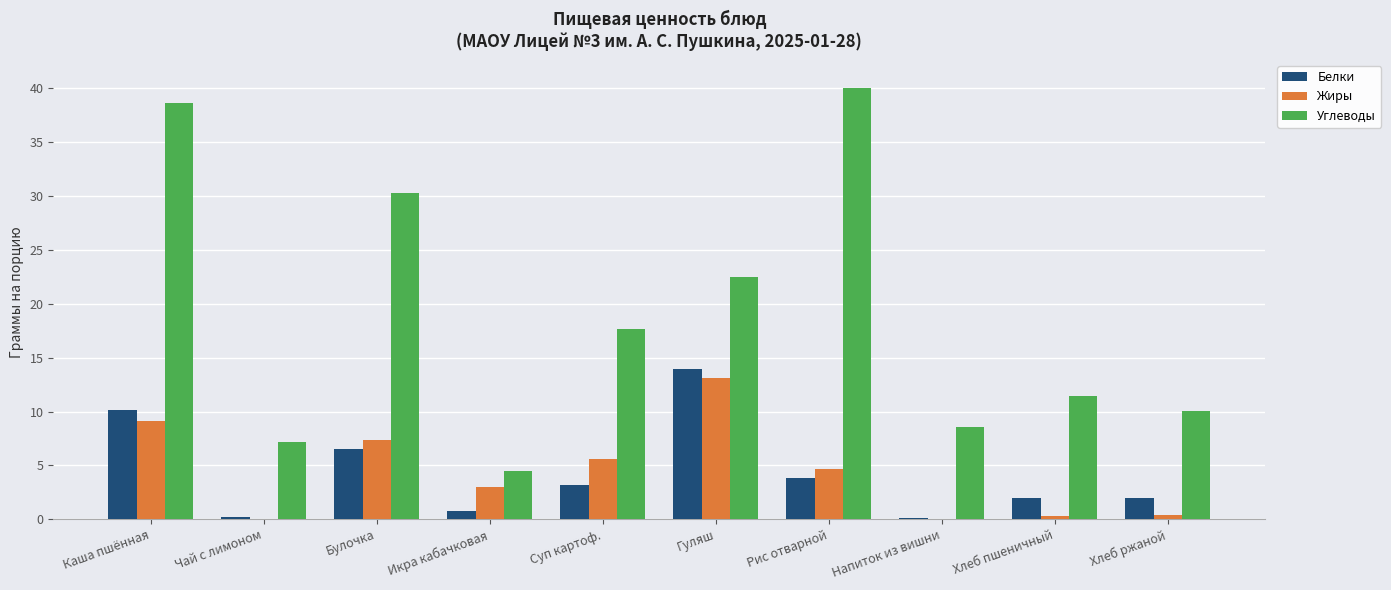

At which category does the chart reach its peak across all series?

Рис отварной